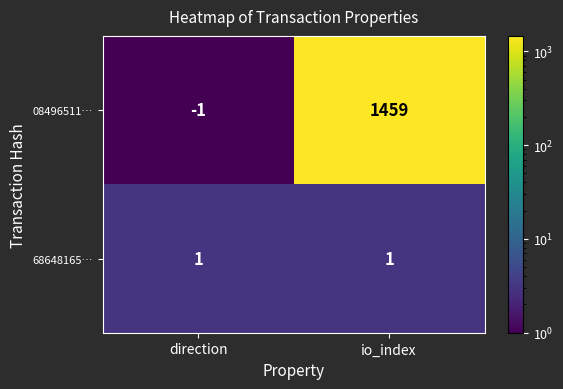

Rank the series at io_index from highest to lowest value.

08496511…, 68648165…